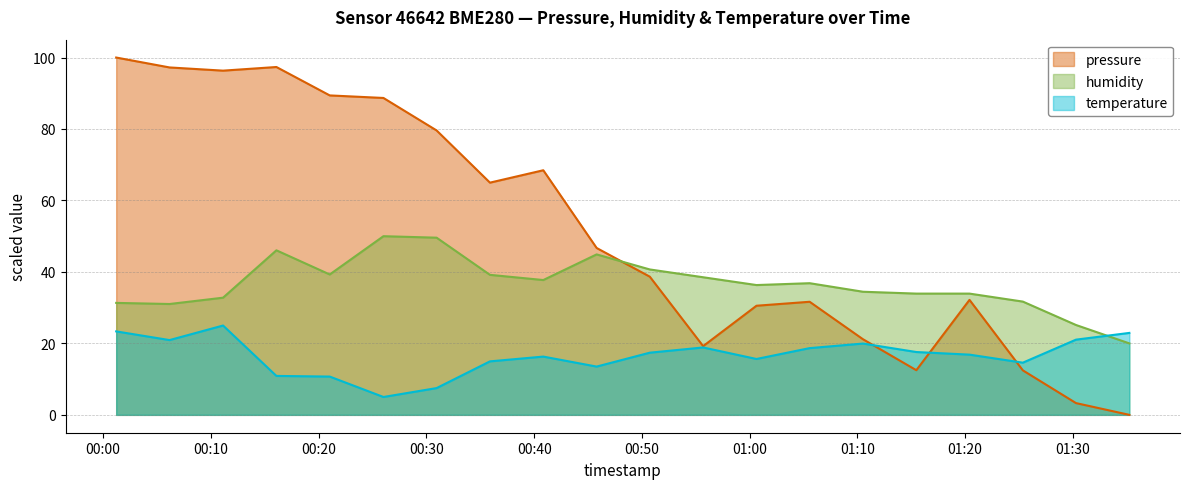

How many values in the pressure series are below 46?

10